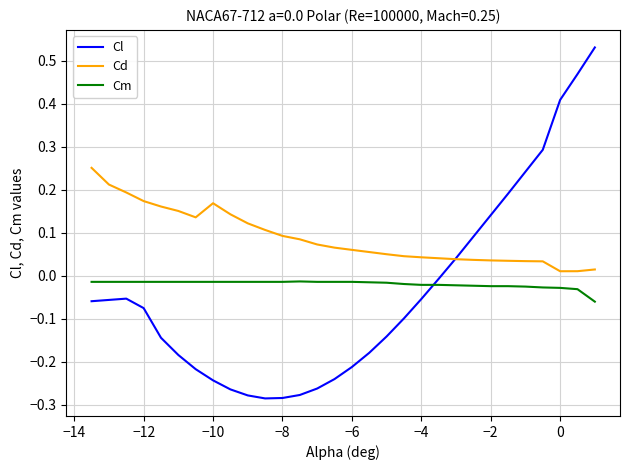

True or false: Cd and Cm intersect in this chart.

False